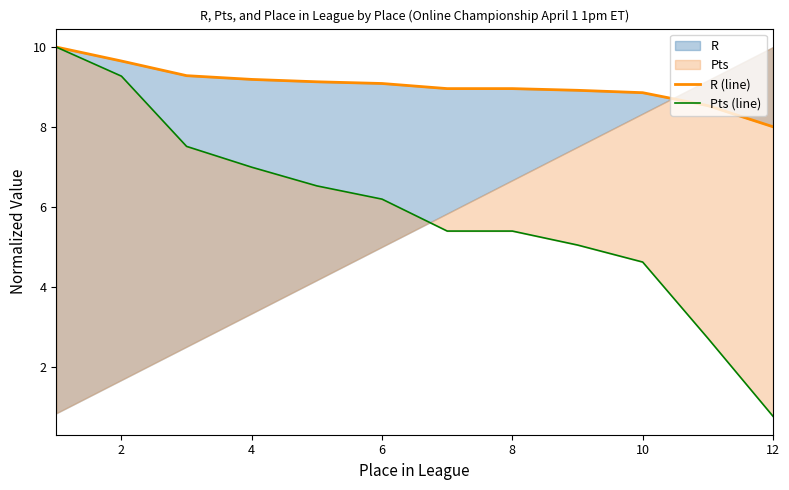

What is the difference between the maximum and second lowest values in the Pts (line) series?

7.3